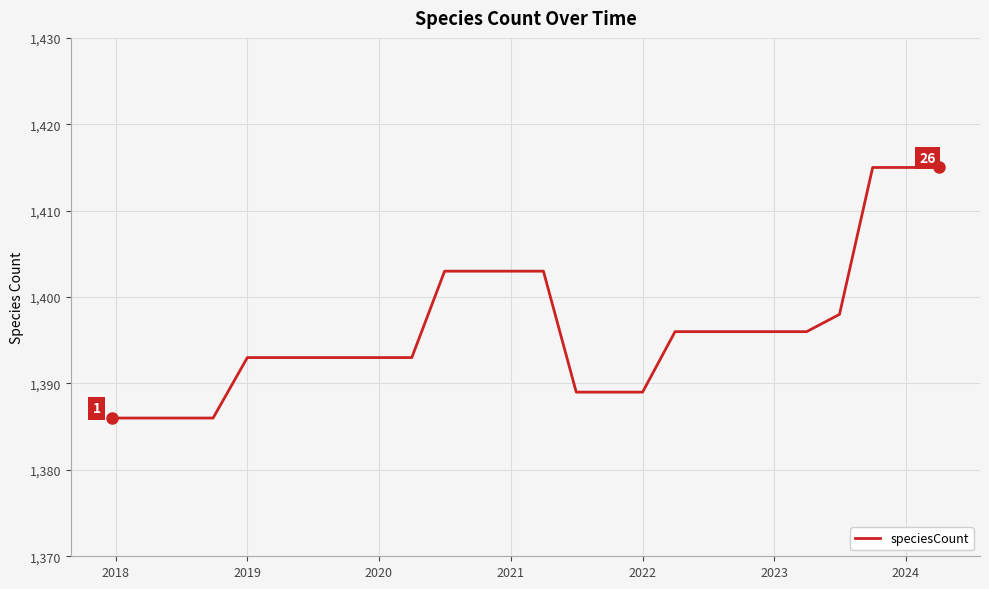

How many categories are shown in the chart?

26